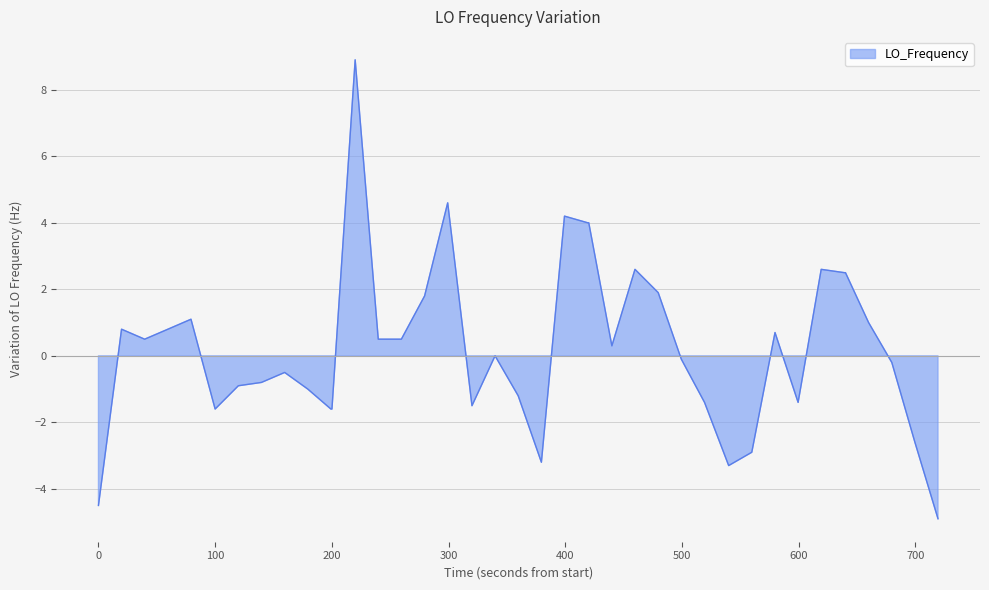

Does the chart have visible grid lines?

Yes